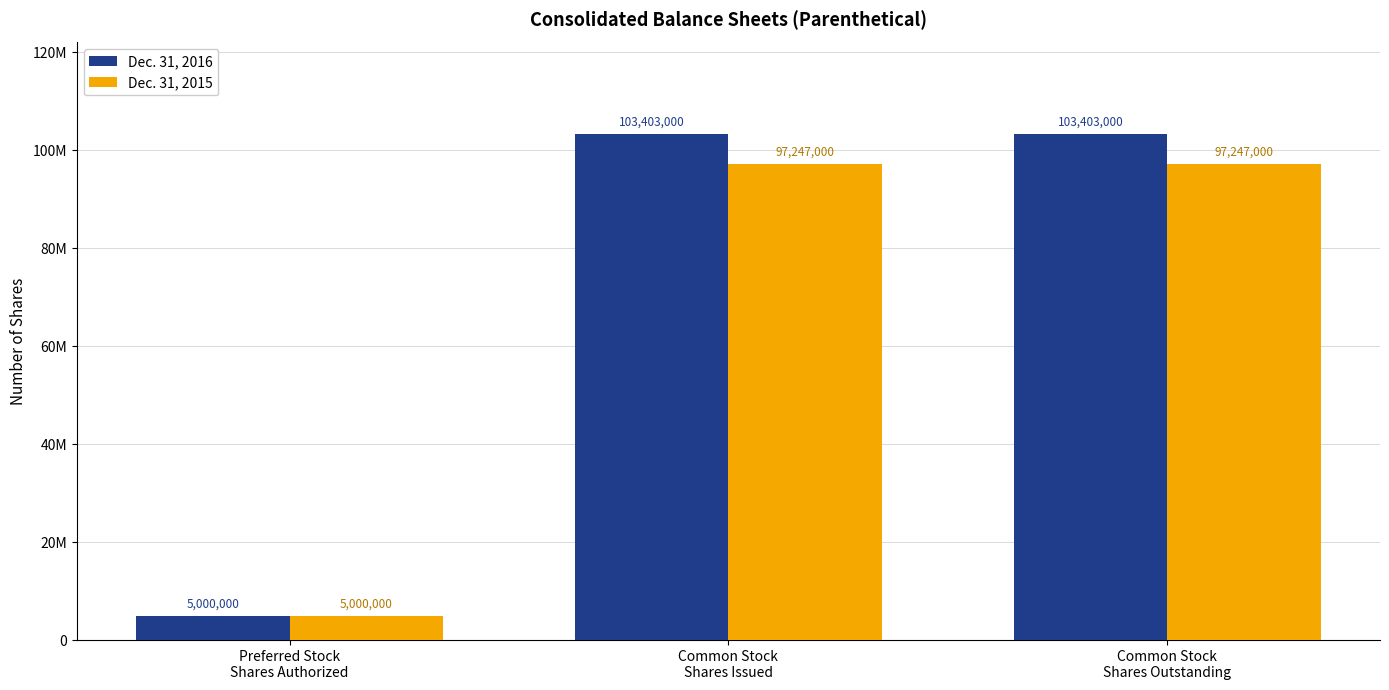

List the series in order of their overall mean, highest first.

Dec. 31, 2016, Dec. 31, 2015